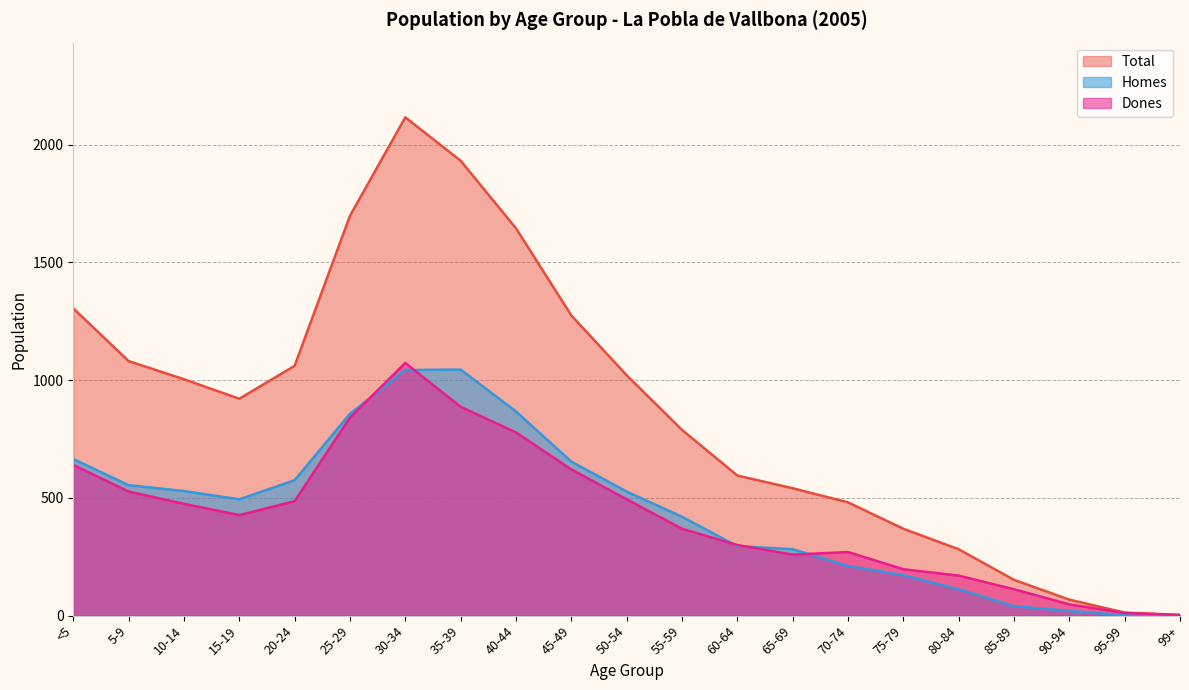

Which series has the widest spread of values?

Total